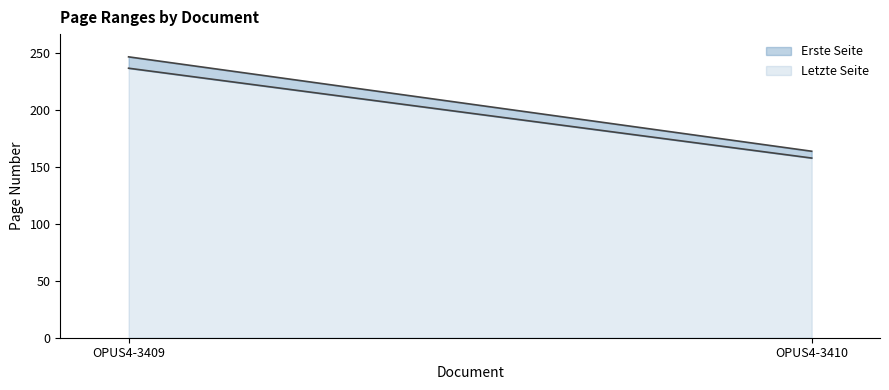

Read the Letzte Seite value at OPUS4-3410, to the nearest 10.

160